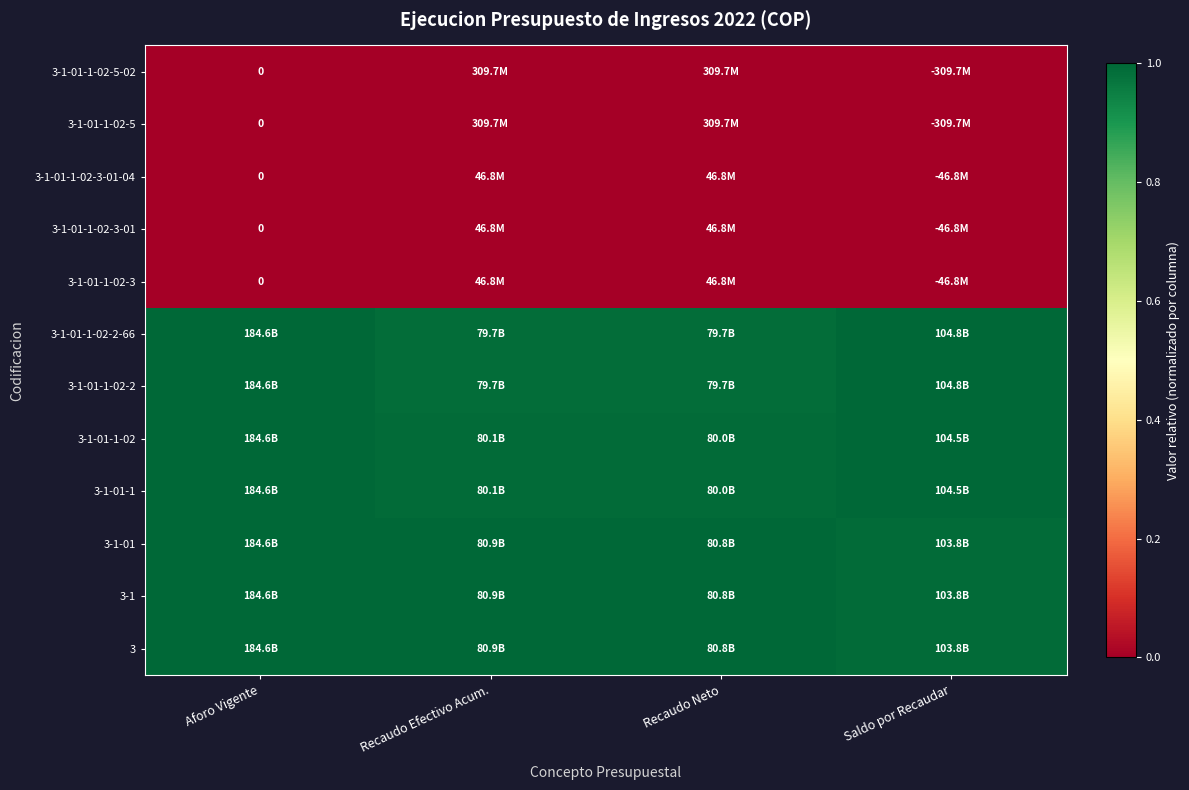

Is it true that 3-1-01-1-02 equals 1.3 at Saldo por Recaudar?

False